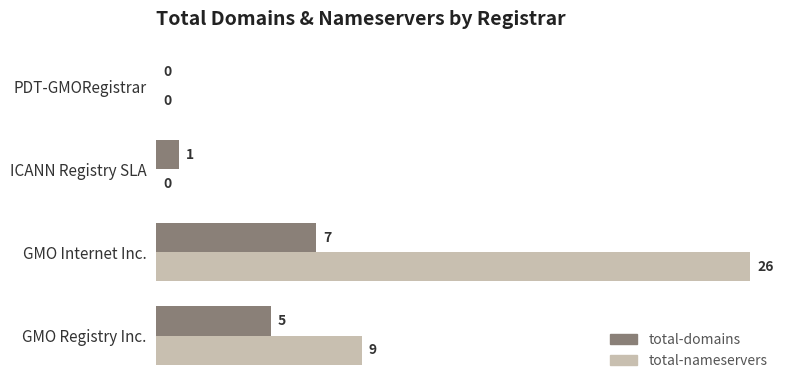

The total-domains series shows 3 at PDT-GMORegistrar. True or false?

False